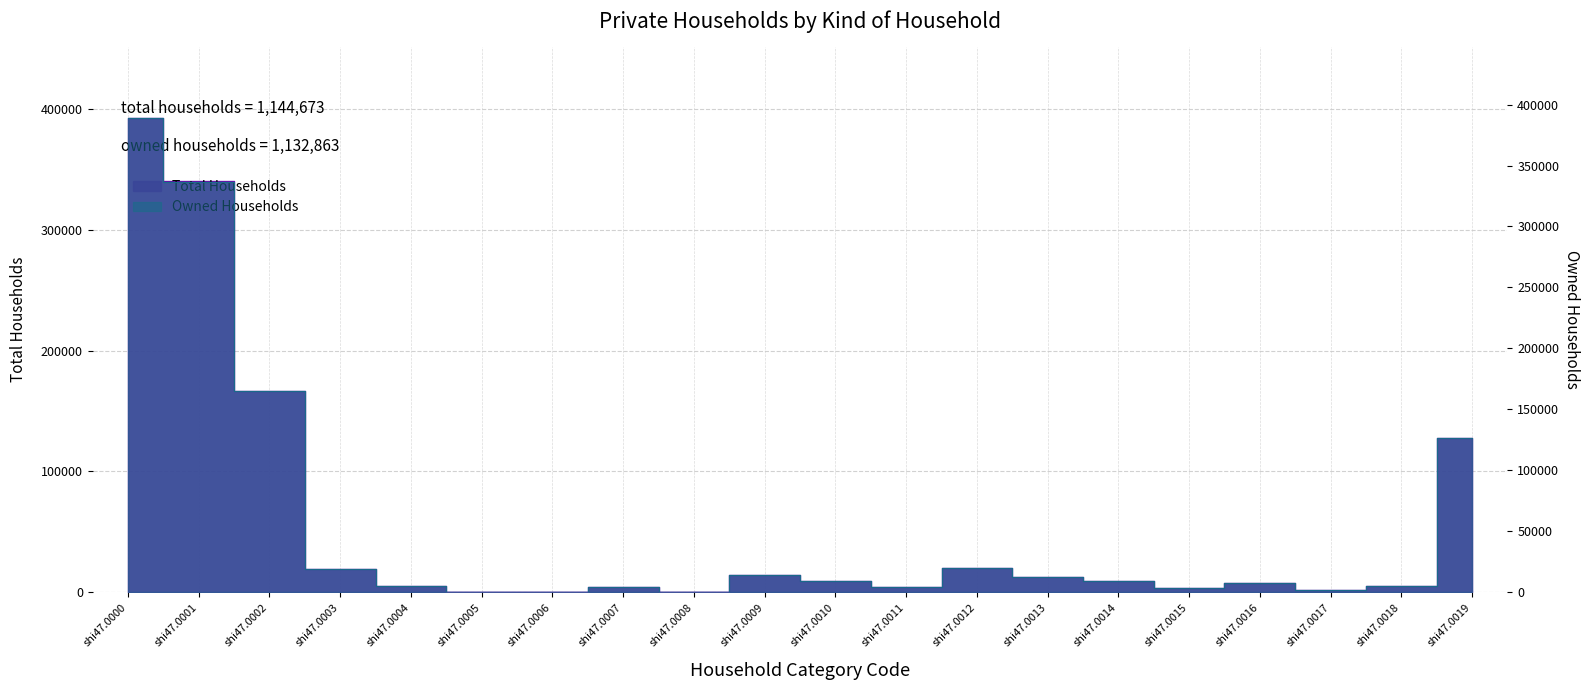

At which label is Owned Households closest to 194488?

shi47.0002